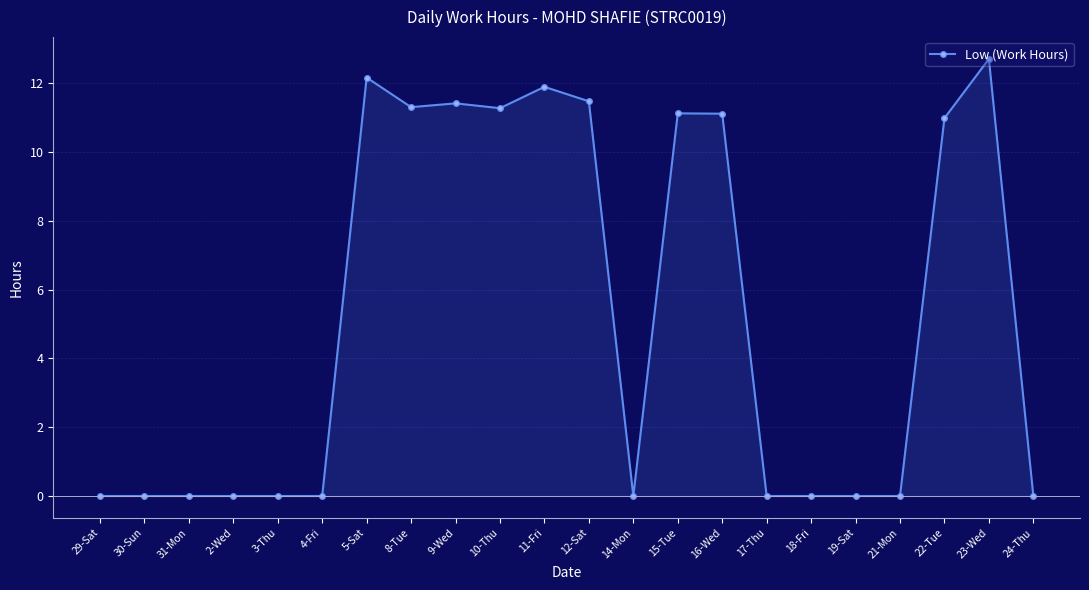

What is the label of the 6th point from the left?

4-Fri